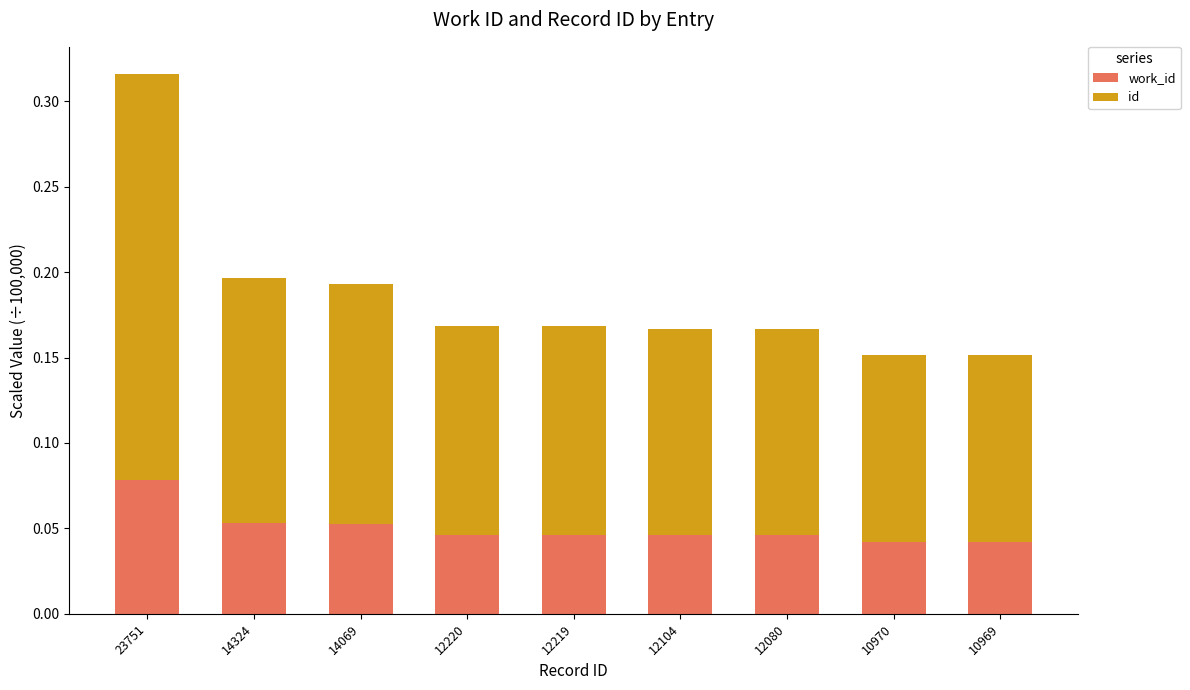

At which category is the sum across all series the highest?

23751